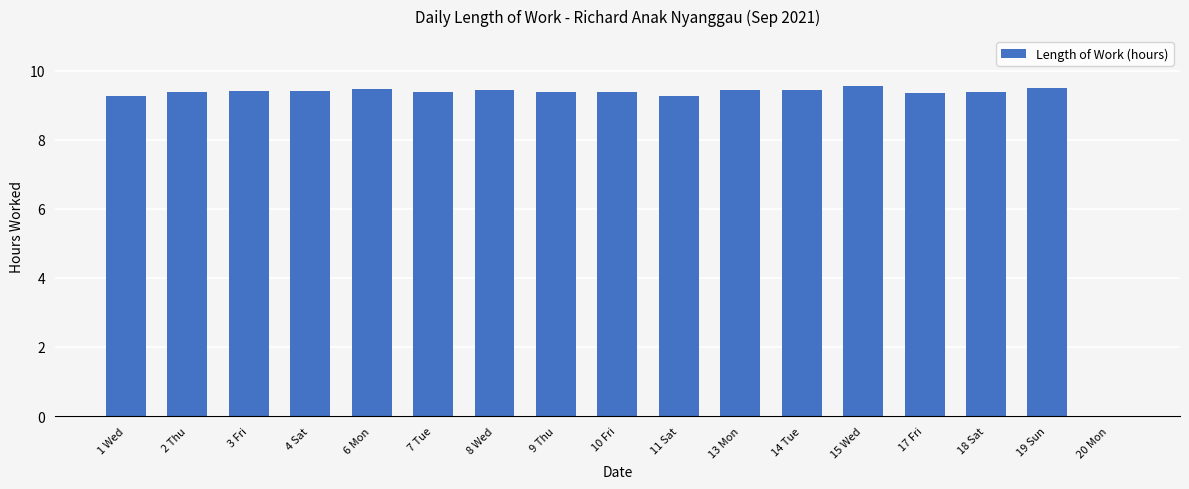

Is it true that the value at 10 Fri is 9.4?

True